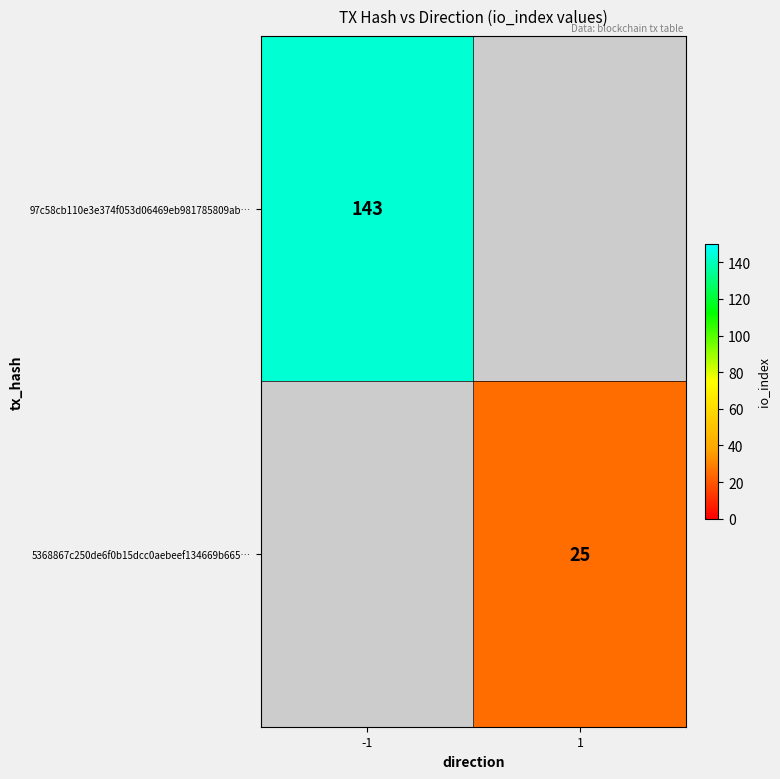

The value of 5368867c250de6f0b15dcc0aebeef134669b665… at 1 is 25. True or false?

True